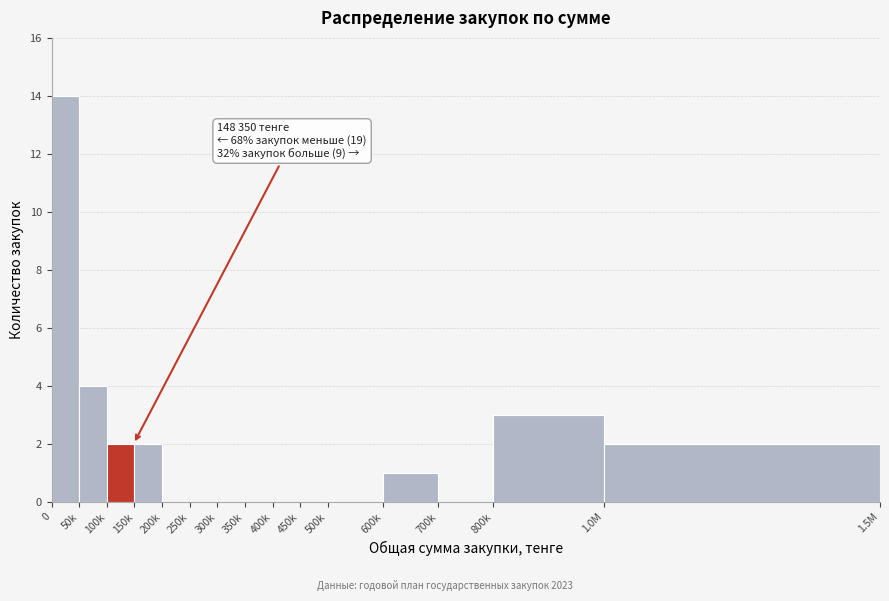

Reading right to left, transcribe all the data shown in this chart.

1.0M=2	800k=3	700k=0	600k=1	500k=0	450k=0	400k=0	350k=0	300k=0	250k=0	200k=0	150k=2	100k=2	50k=4	0=14